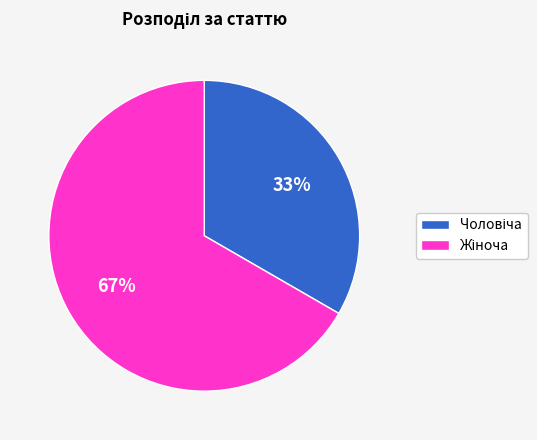

Is there any slice that represents more than half of the pie?

Yes